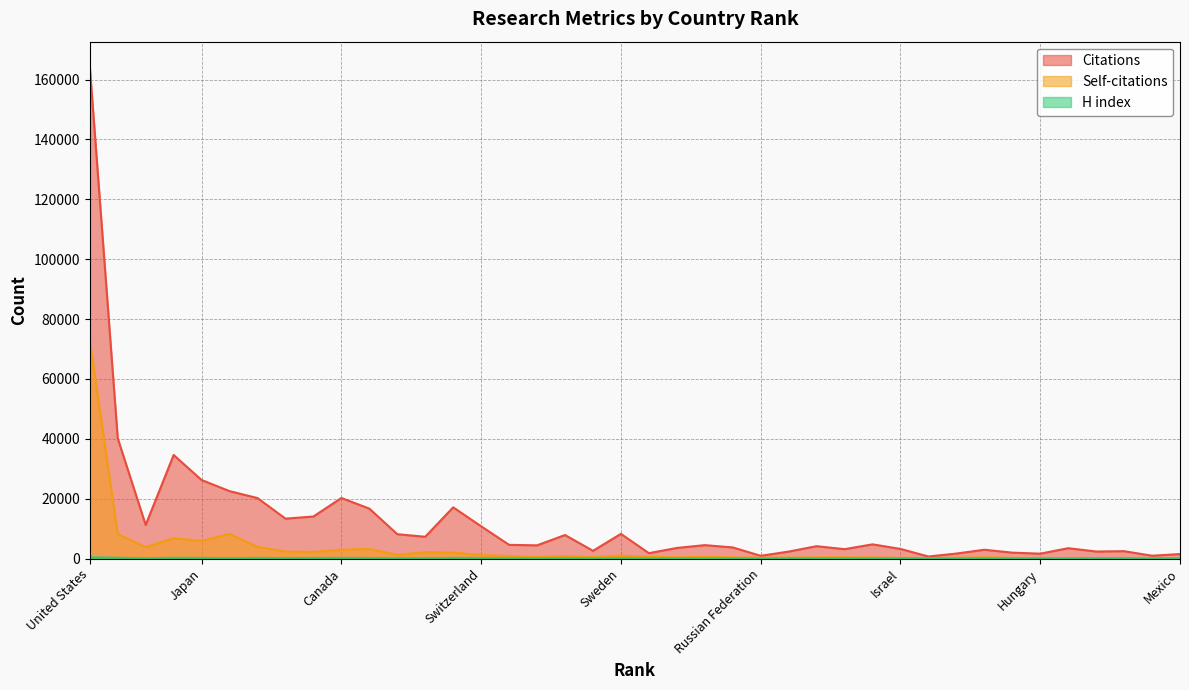

The value of Citations at Egypt is 813. True or false?

False